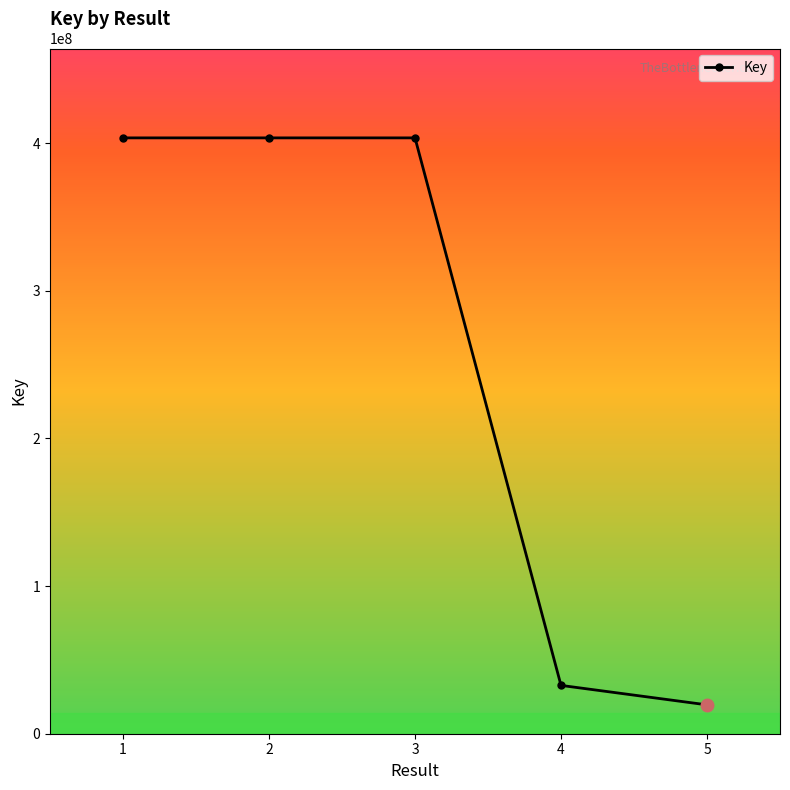

How many distinct data groups are displayed?

1